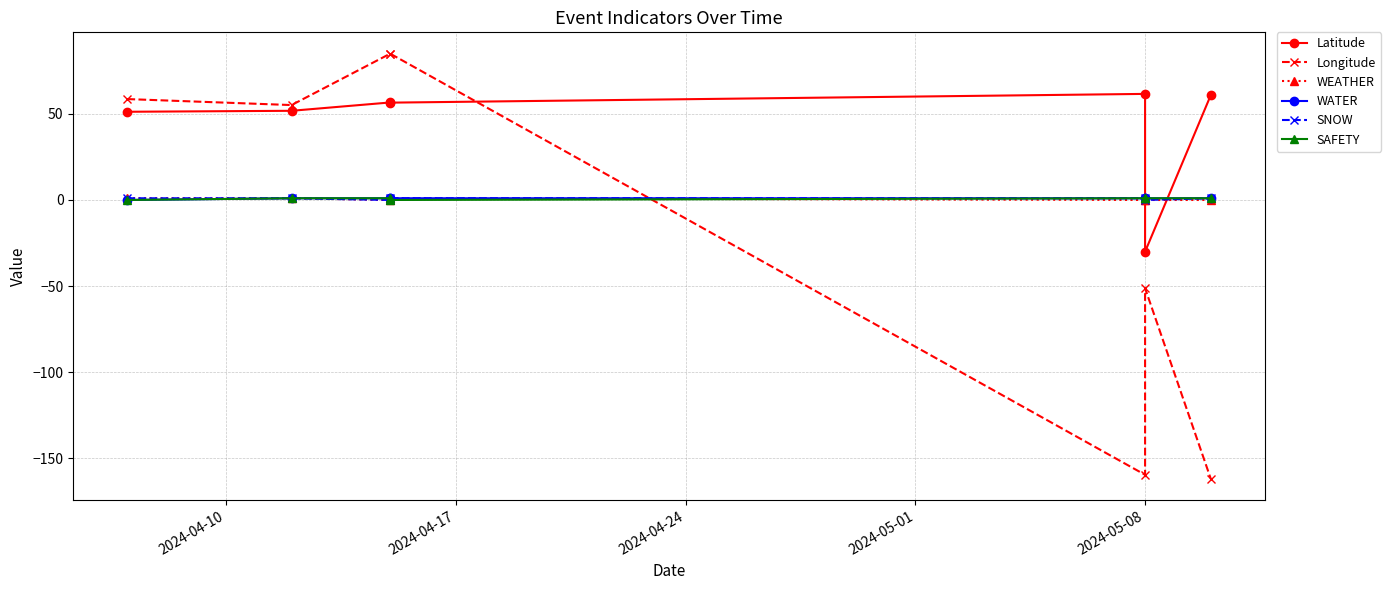

How many data points in SAFETY are less than 1?

2